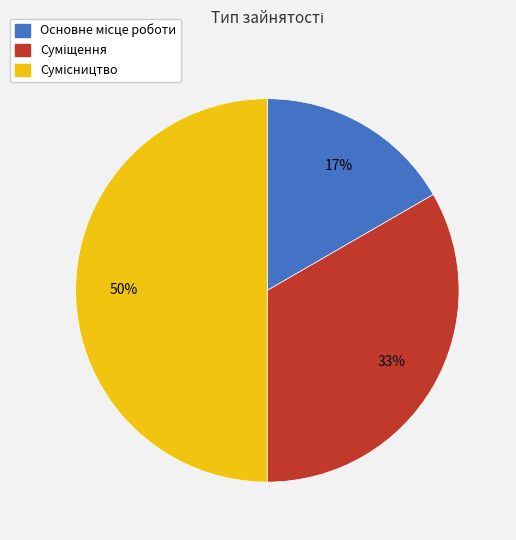

To the nearest percent, what is the average slice percentage?

33%